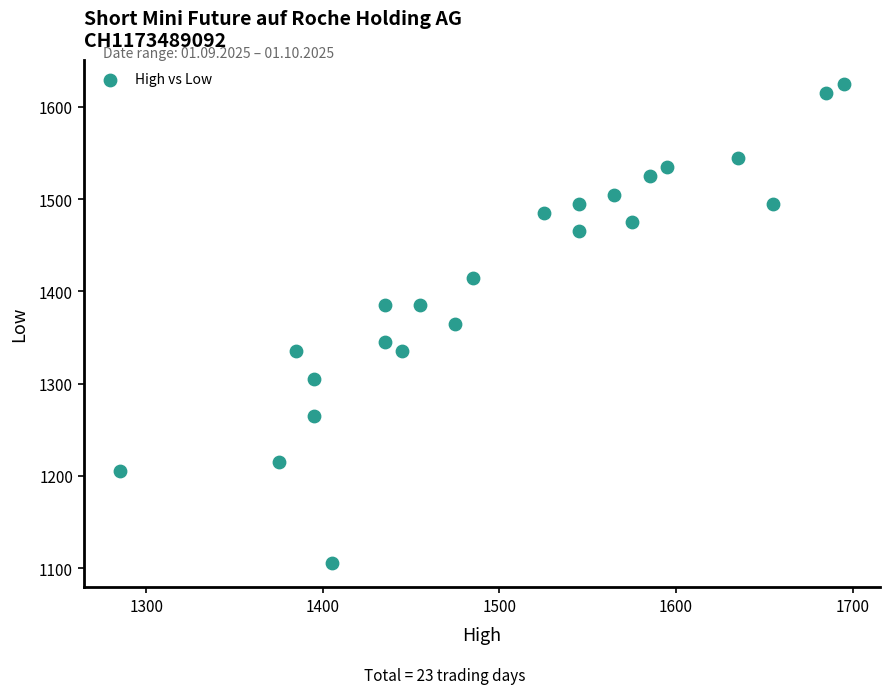

What is the range of Y values (max minus min)?

520